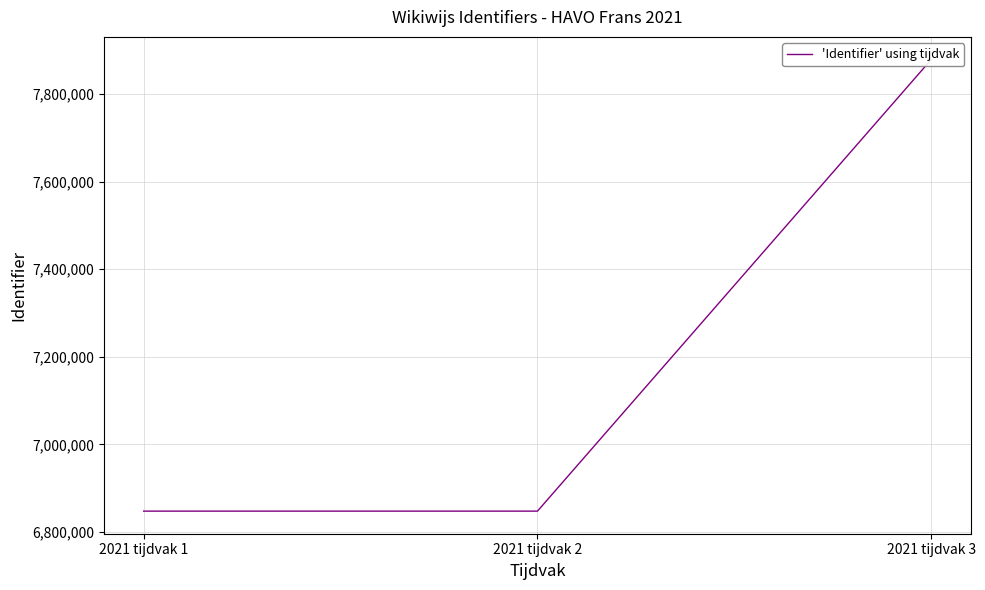

The chart shows a value of 7878933 at 2021 tijdvak 3. True or false?

True